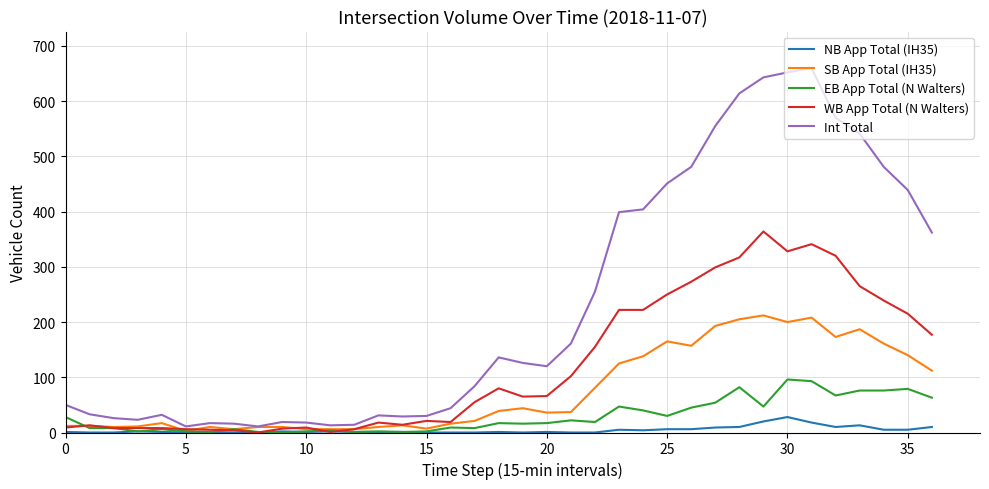

What is the difference between the maximum and minimum values in the Int Total series?

649